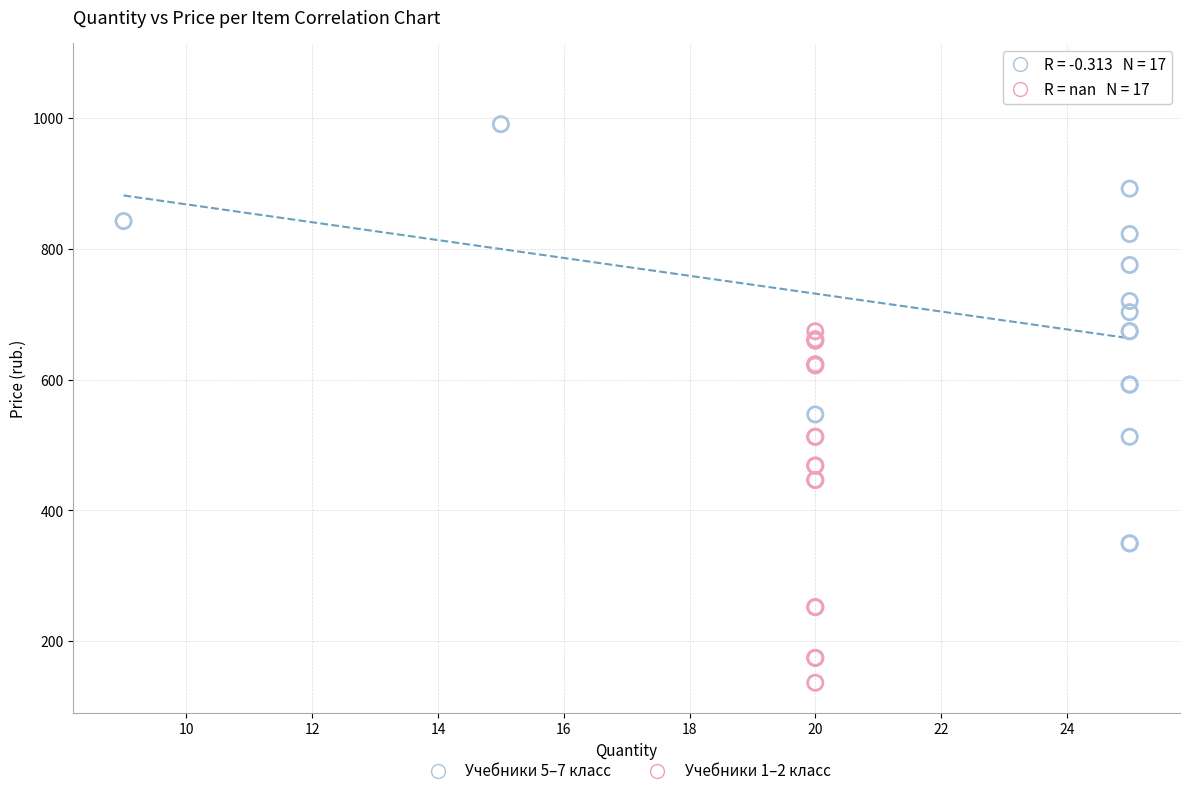

Which series has the widest spread of Y values?

Учебники 5–7 класс